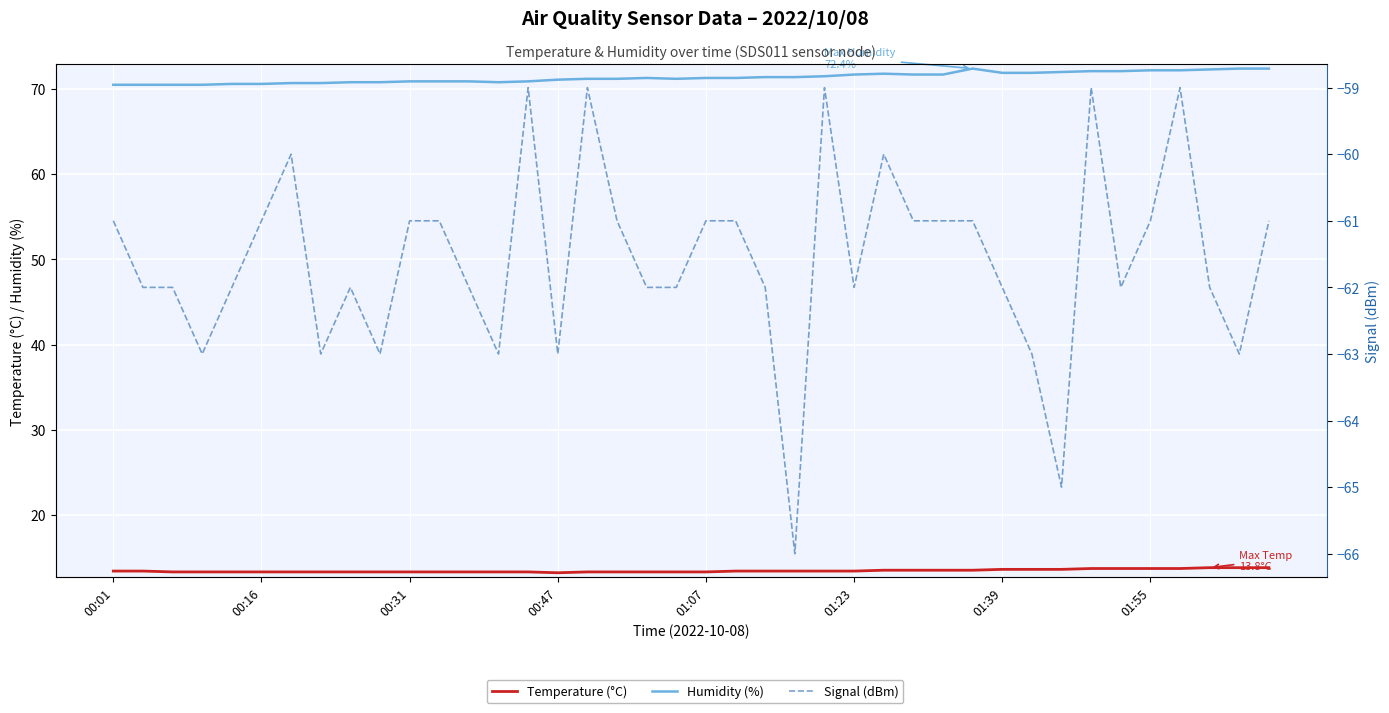

True or false: Signal (dBm) and Temperature (°C) cross at least once.

False